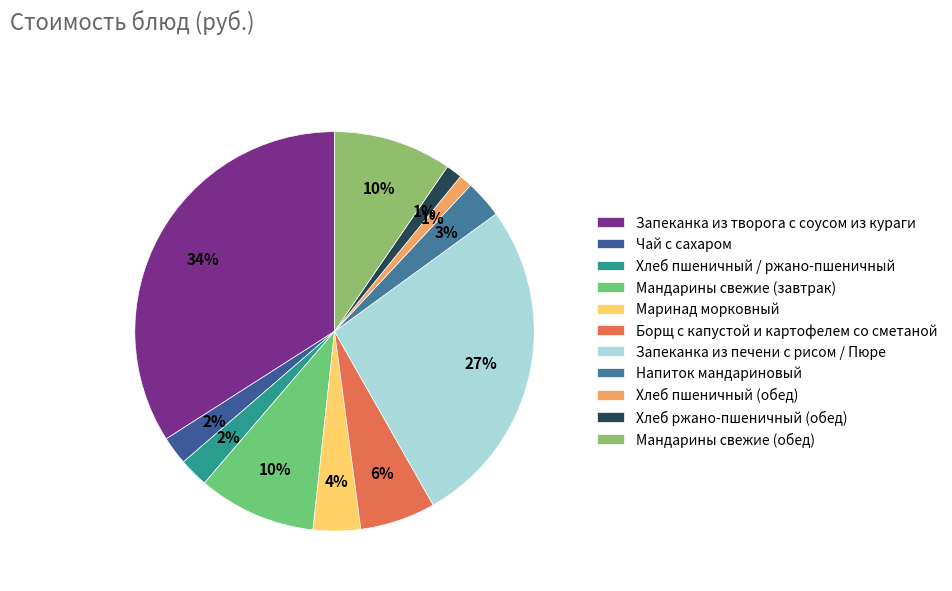

Which slice is the smallest?

Хлеб пшеничный (обед)